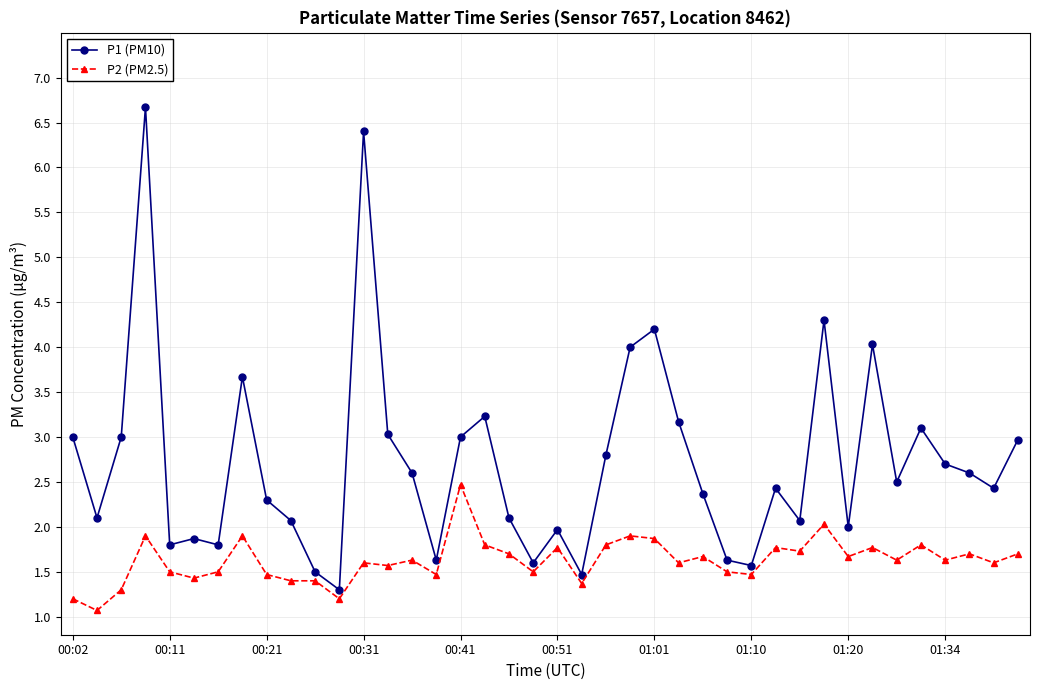

True or false: P1 (PM10) and P2 (PM2.5) intersect in this chart.

False